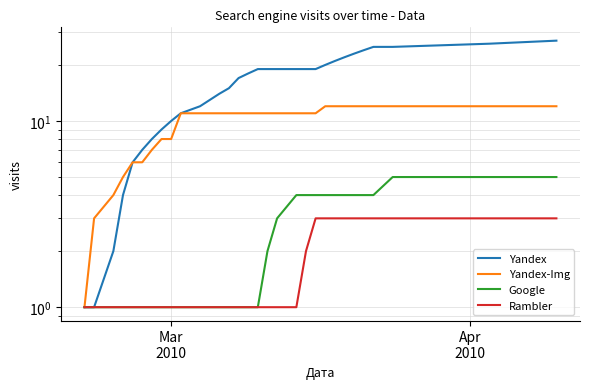

True or false: Yandex-Img has a value of 17 at 10.

False